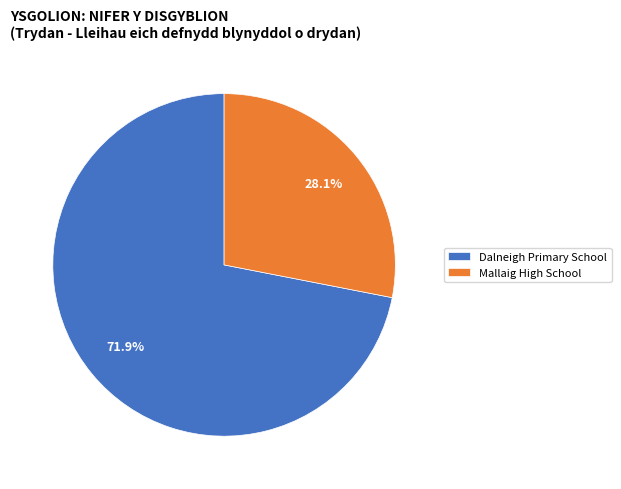

Which slice is the largest?

Dalneigh Primary School